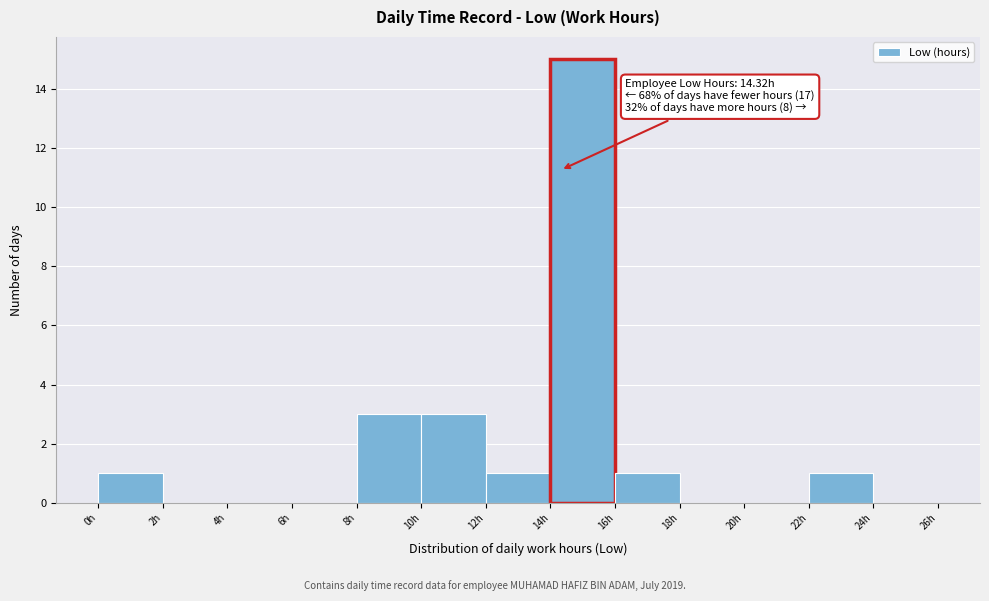

Which range on the x-axis has the tallest bar?

14 to 16